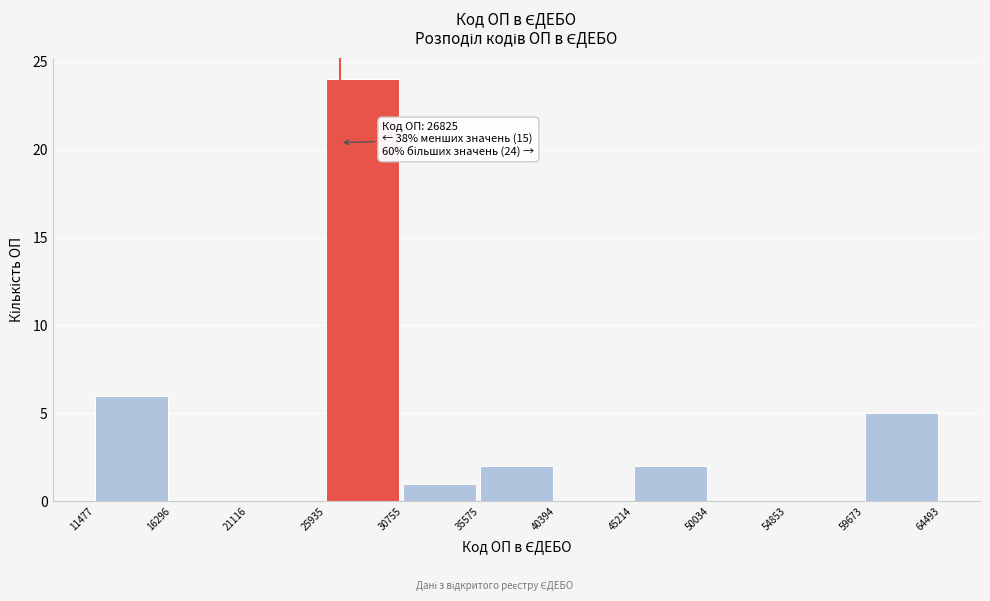

Which range on the x-axis has the tallest bar?

25935 to 30755